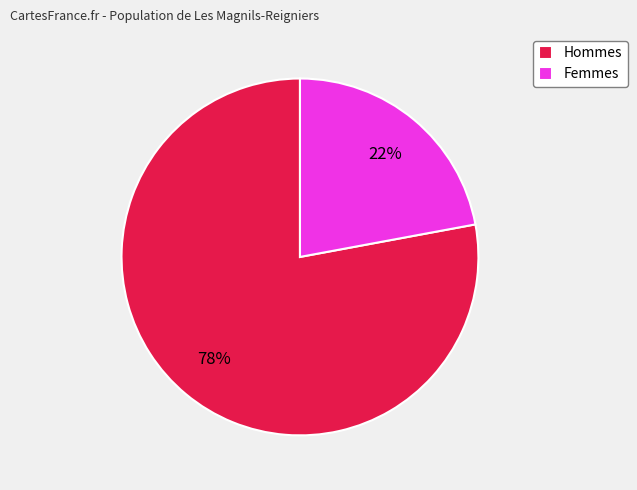

Do Hommes and Femmes together represent more than half of the pie?

Yes